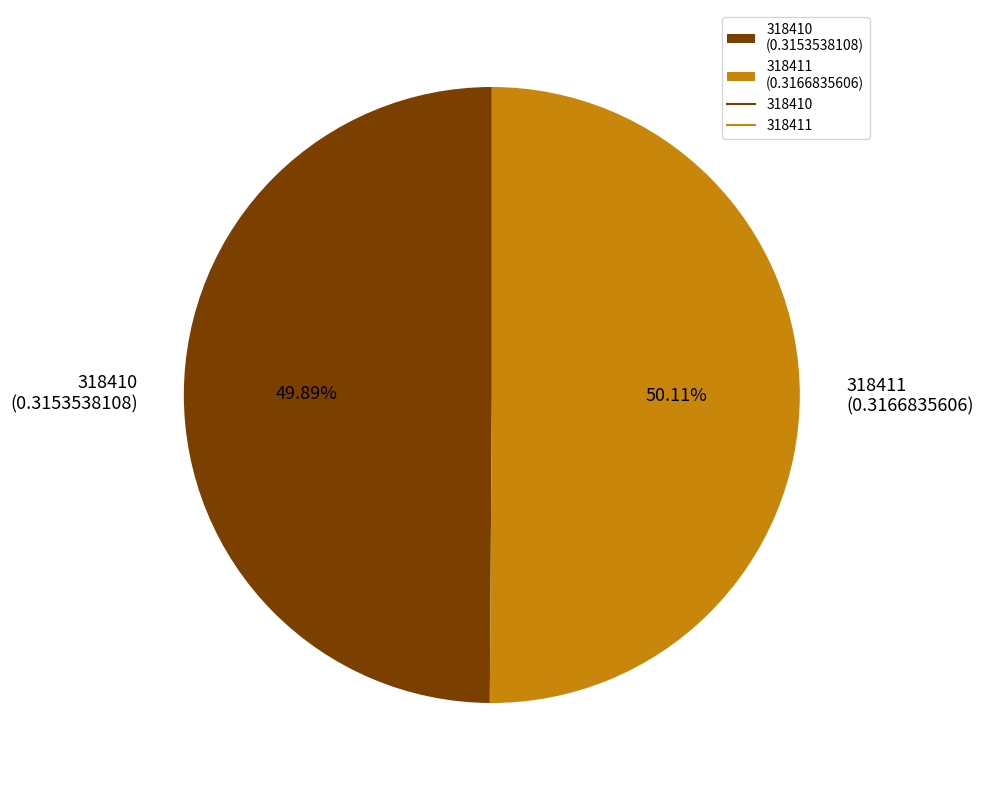

Is the sum of 318411 (0.3166835606) and 318410 (0.3153538108) greater than half?

Yes